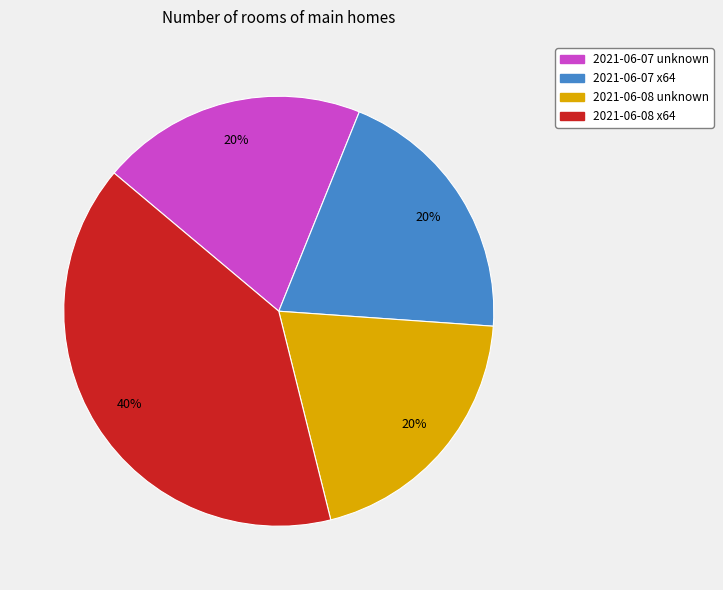

Is the sum of 2021-06-08 unknown and 2021-06-07 unknown greater than half?

No